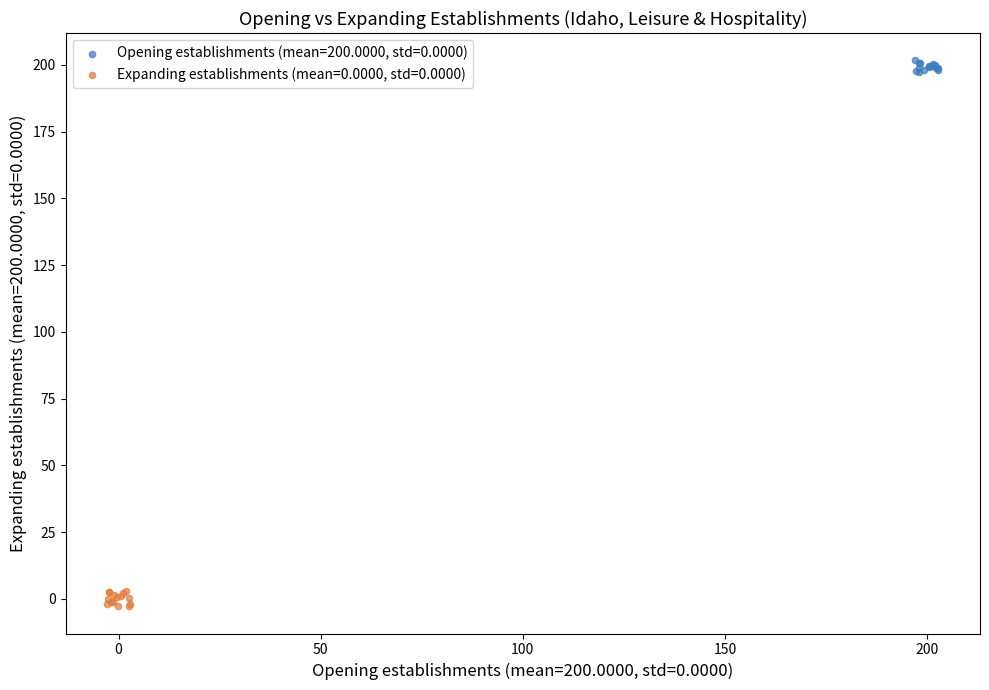

Which series reaches the maximum Y coordinate?

Opening establishments (mean=200.0000, std=0.0000)